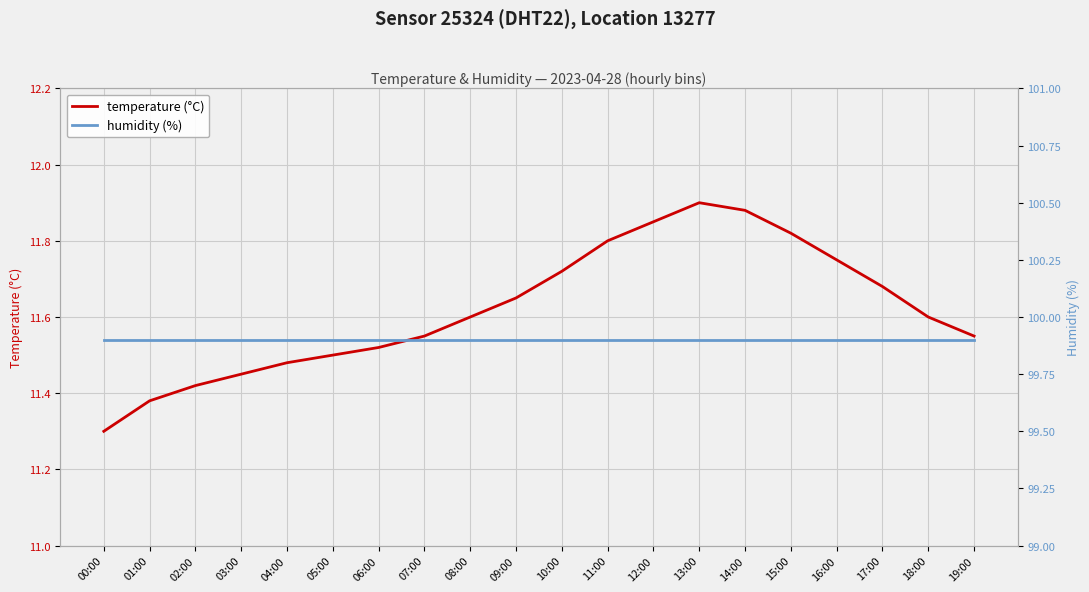

What position from the left is 03:00?

4